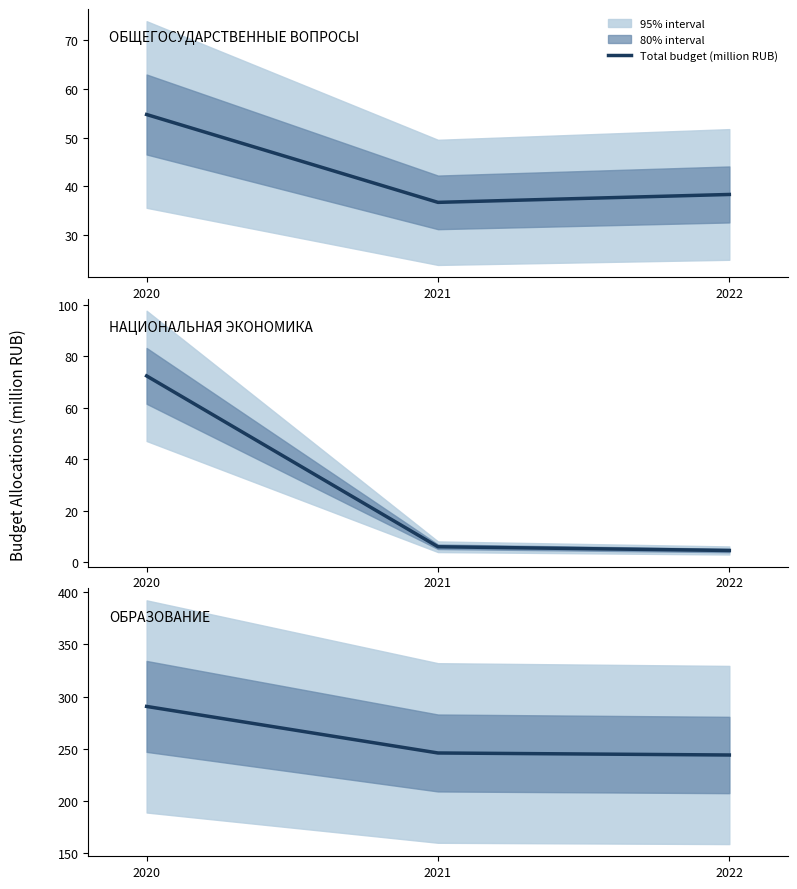

True or false: the data shows 290.6 at 2020.

True